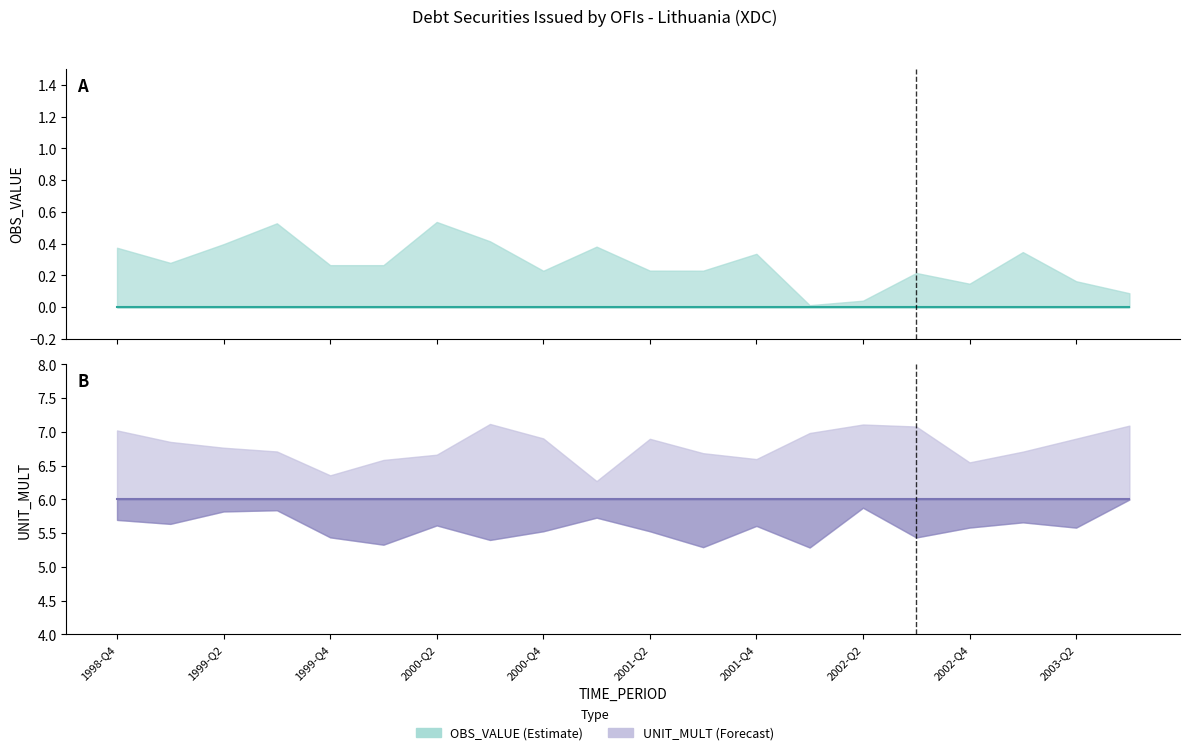

Which series has the largest total across all categories?

UNIT_MULT